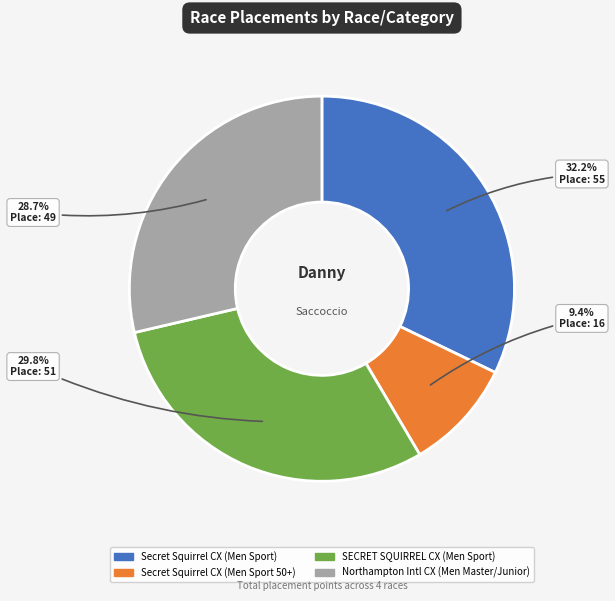

Is there a majority slice in this chart?

No